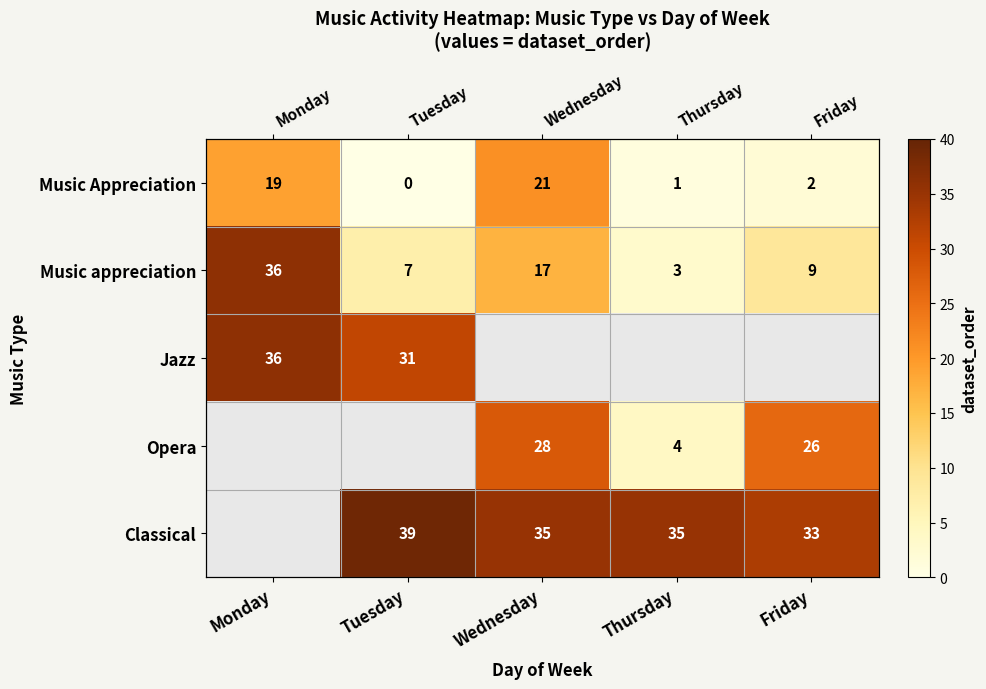

How many series are shown in this chart?

5